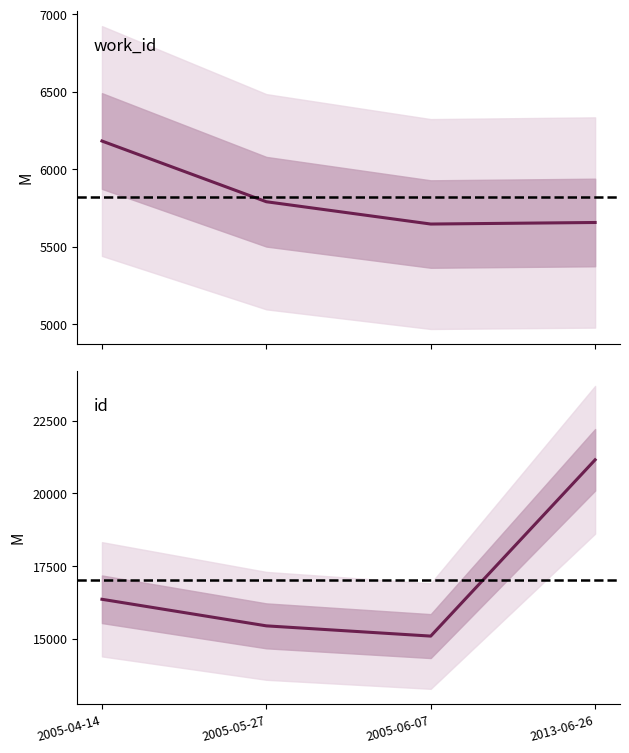

The work_id series shows 5791 at 2005-05-27. True or false?

True